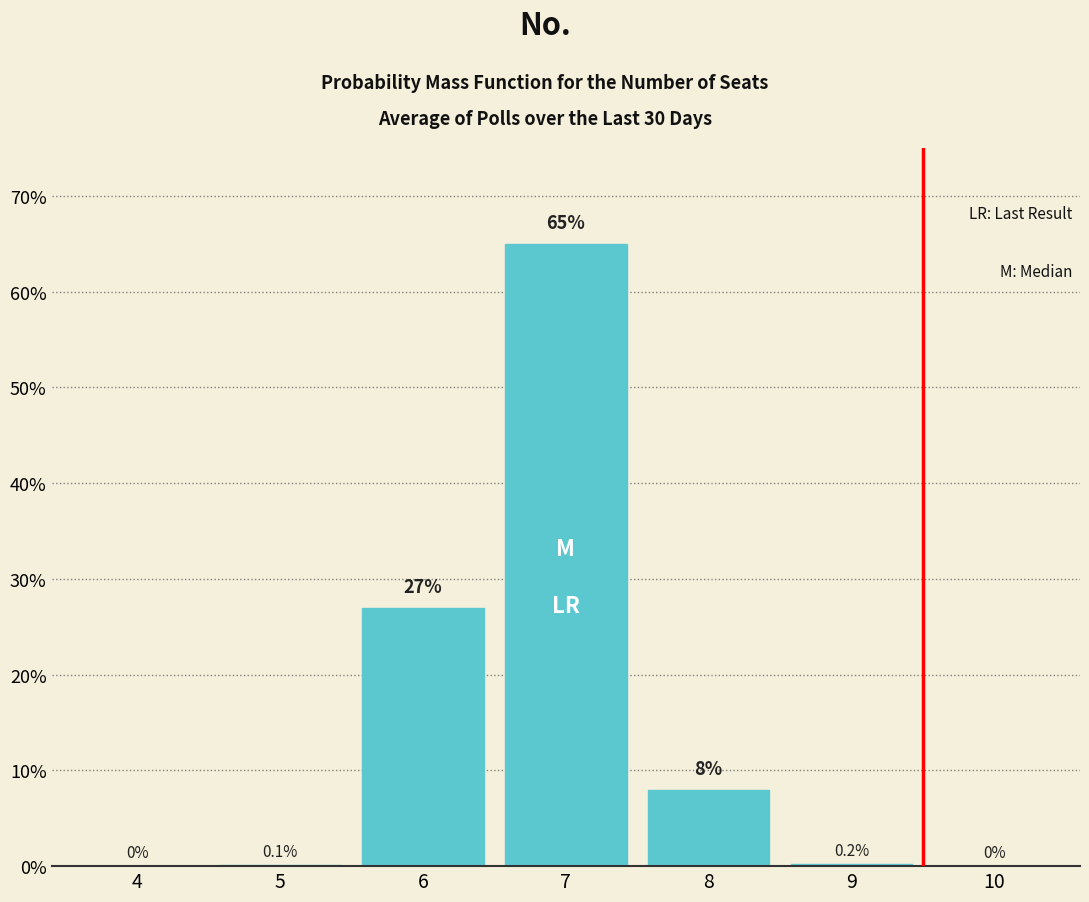

Reading right to left, list all the values displayed in this chart.

10=0.0	9=0.2	8=8.0	7=65.0	6=27.0	5=0.1	4=0.0